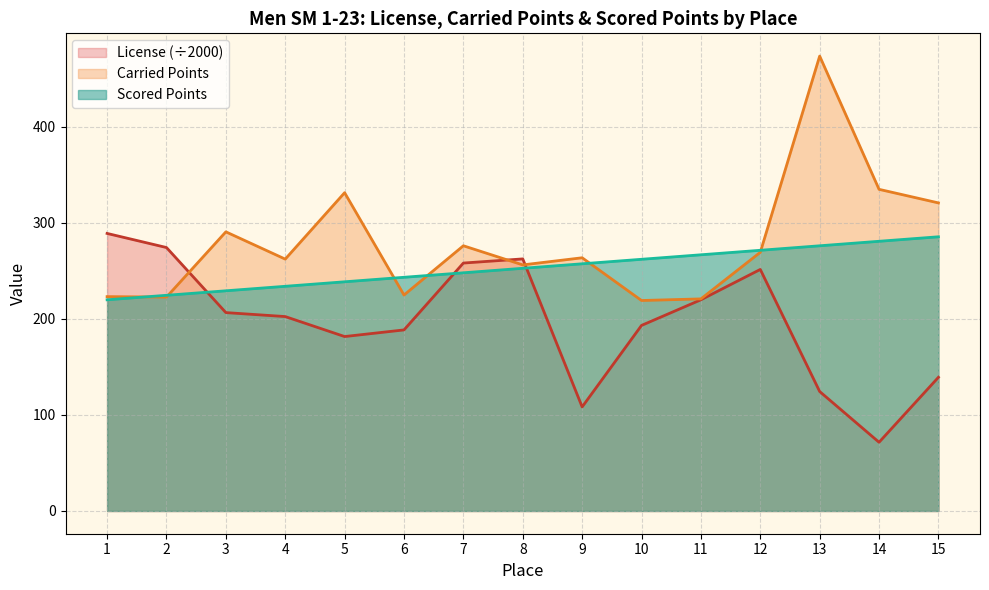

How many values in the Carried Points series are below 263?

7